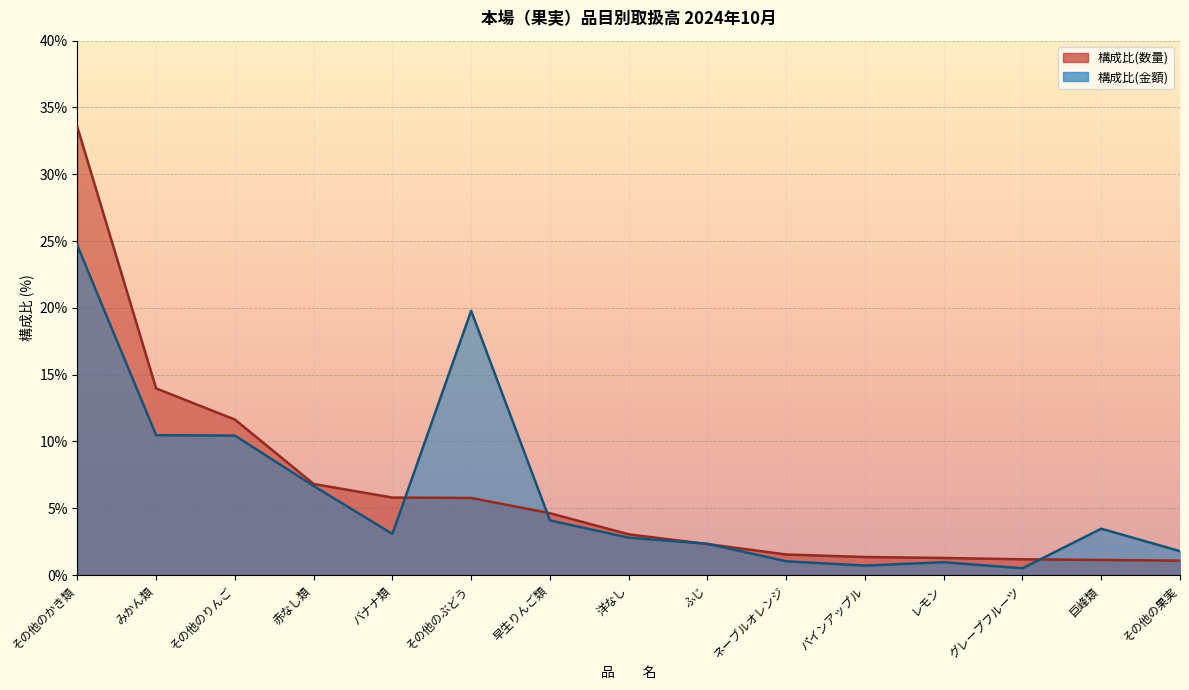

Which series has the largest range (max minus min)?

数　　量